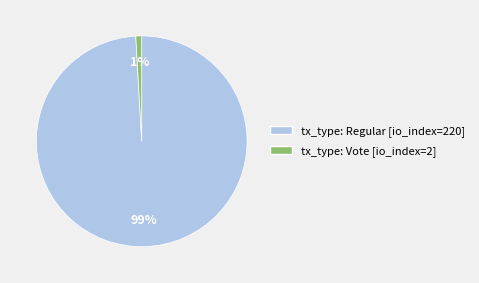

To the nearest percent, what percentage of the pie is tx_type: Regular [io_index=220]?

99%